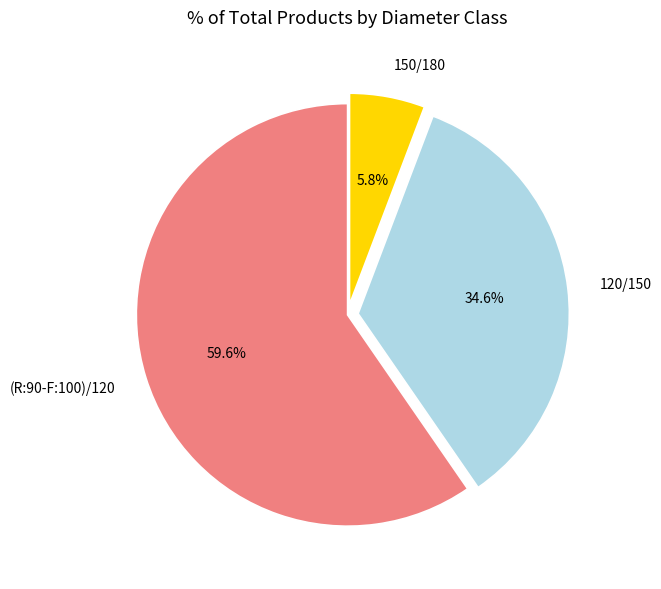

How many slices are in this pie chart?

3